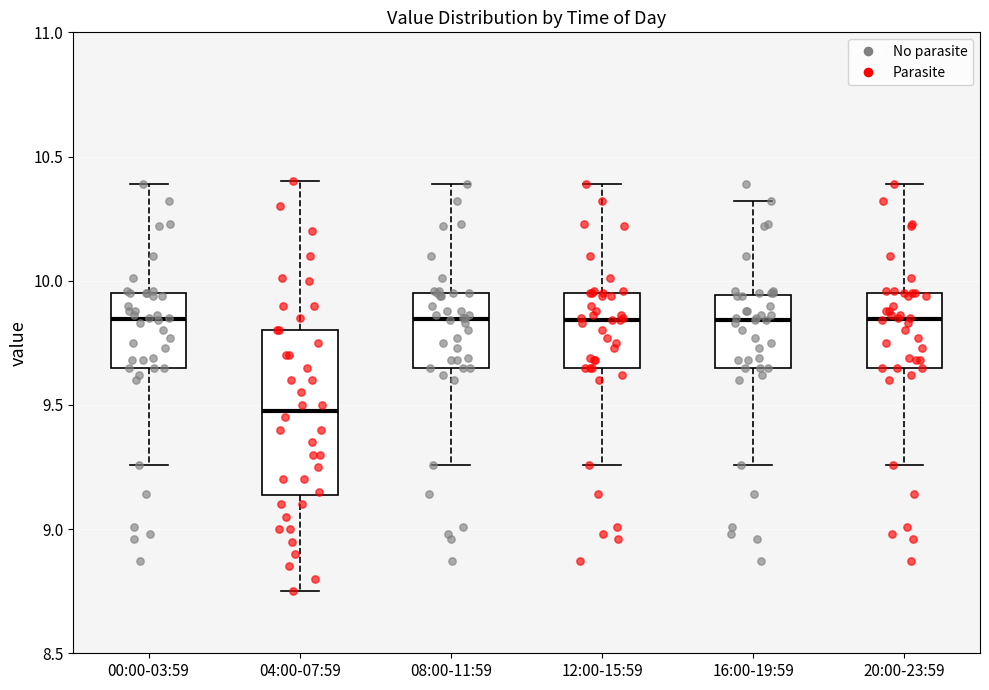

Reading left to right, read every box against the y-axis: the position of its median line, the range the box covers, and the ends of its whiskers. The values are not printed on the chart, so give them approximately, as read against the axis.

00:00-03:59: median 9.85, box 9.65 to 9.95, whiskers 9.25 to 10.40
04:00-07:59: median 9.50, box 9.15 to 9.80, whiskers 8.75 to 10.40
08:00-11:59: median 9.85, box 9.65 to 9.95, whiskers 9.25 to 10.40
12:00-15:59: median 9.85, box 9.65 to 9.95, whiskers 9.25 to 10.40
16:00-19:59: median 9.85, box 9.65 to 9.95, whiskers 9.25 to 10.30
20:00-23:59: median 9.85, box 9.65 to 9.95, whiskers 9.25 to 10.40